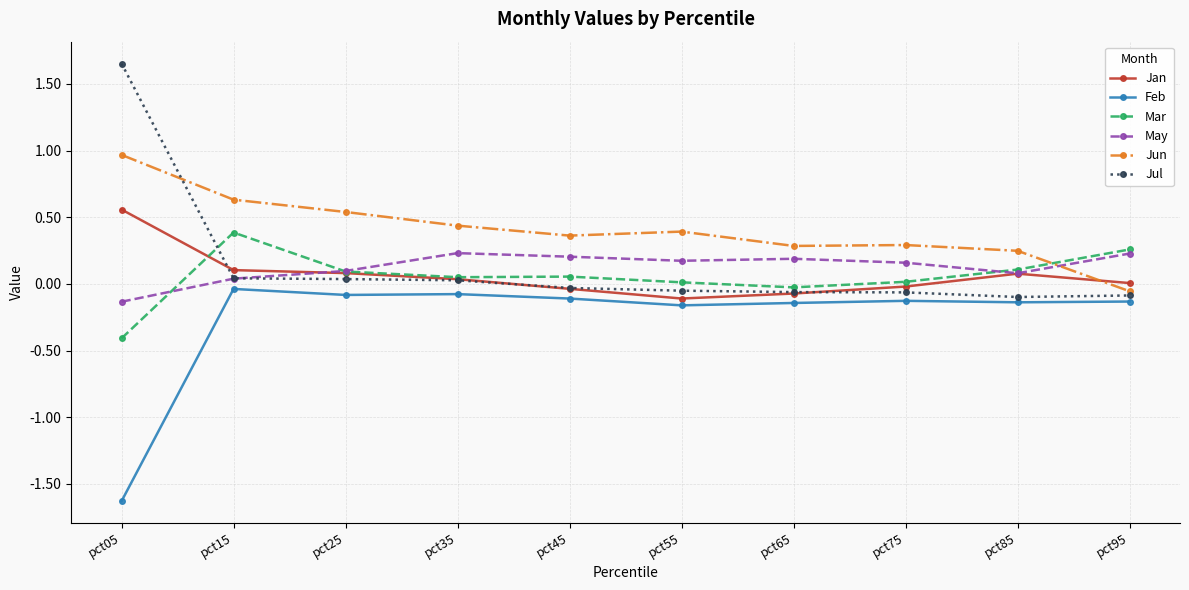

What is the value of the Mar point at the 1st from the left?

-0.4